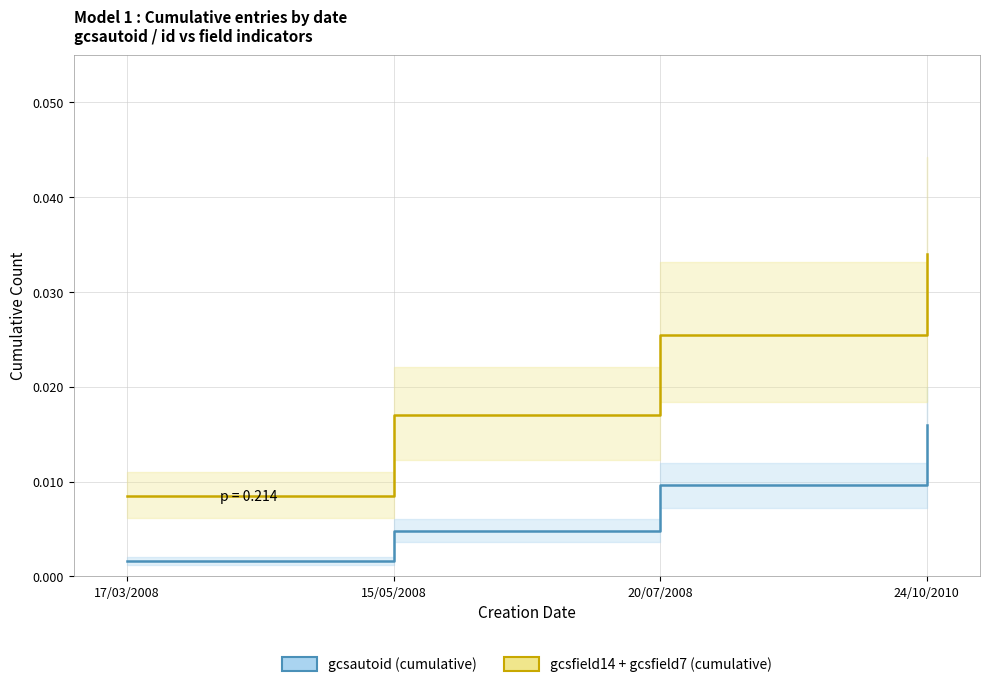

Is the value of gcsautoid (cumulative) at 17/03/2008 greater than the value of gcsfield14 + gcsfield7 (cumulative) at 17/03/2008?

No